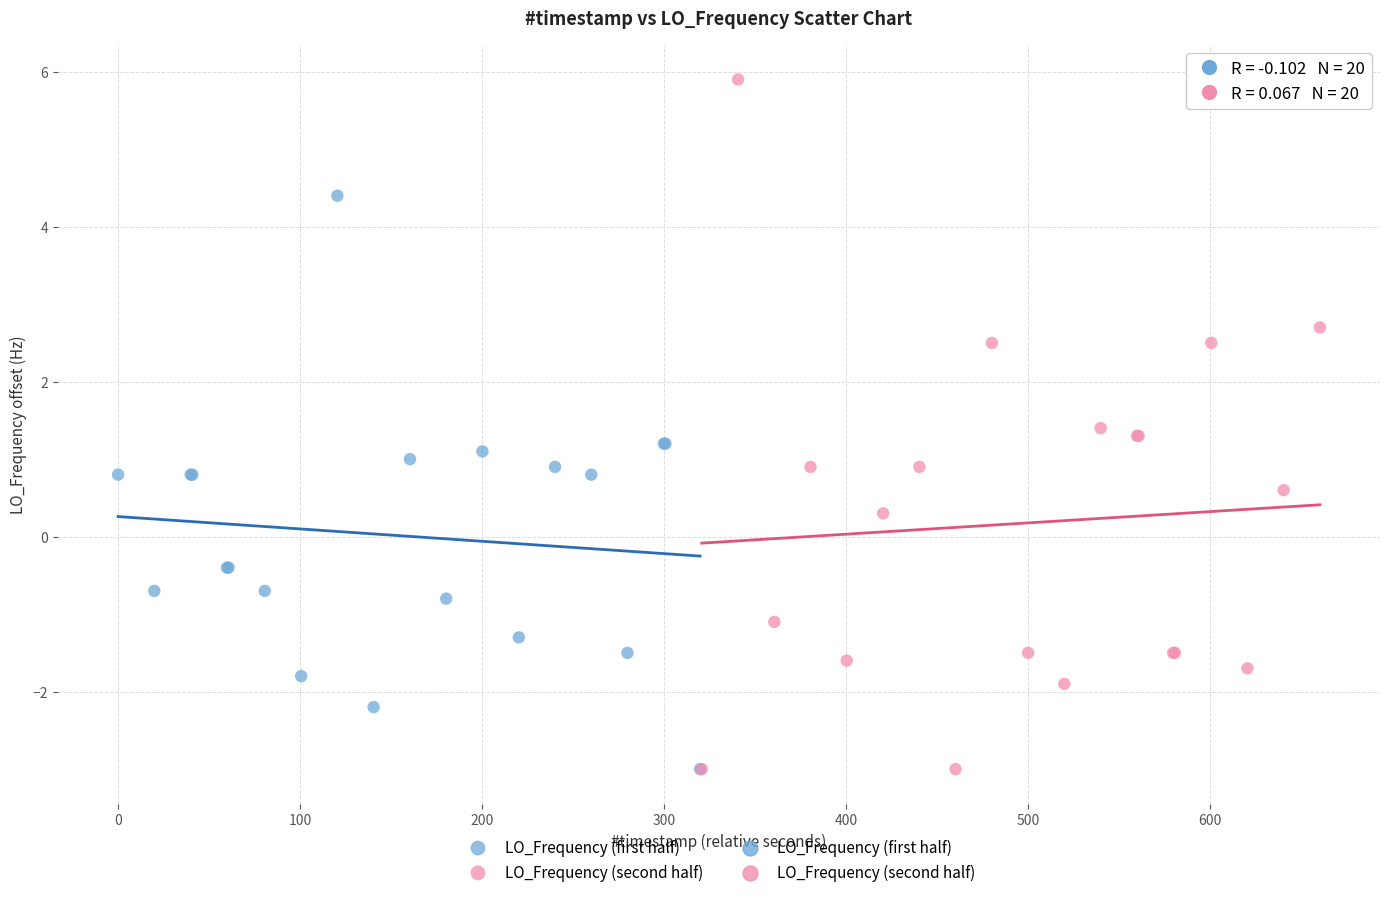

Which series contains the highest Y value?

LO_Frequency (second half)